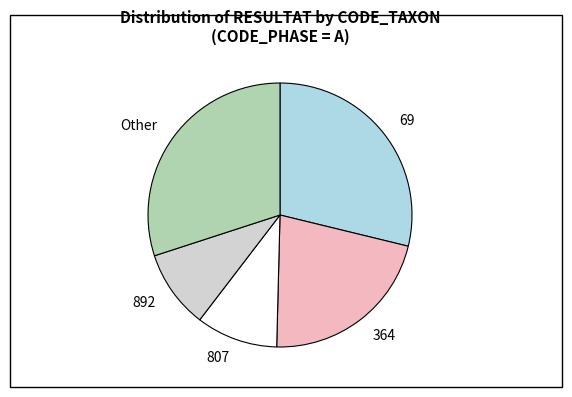

Does any single category account for the majority?

No